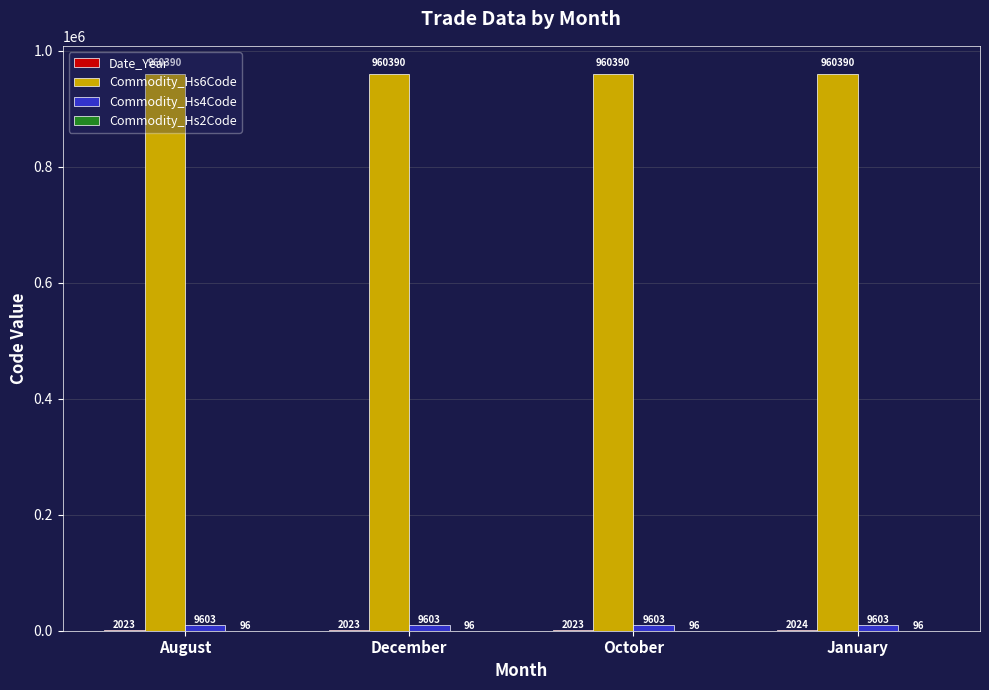

The value of Commodity_Hs6Code at October is 960390. True or false?

True